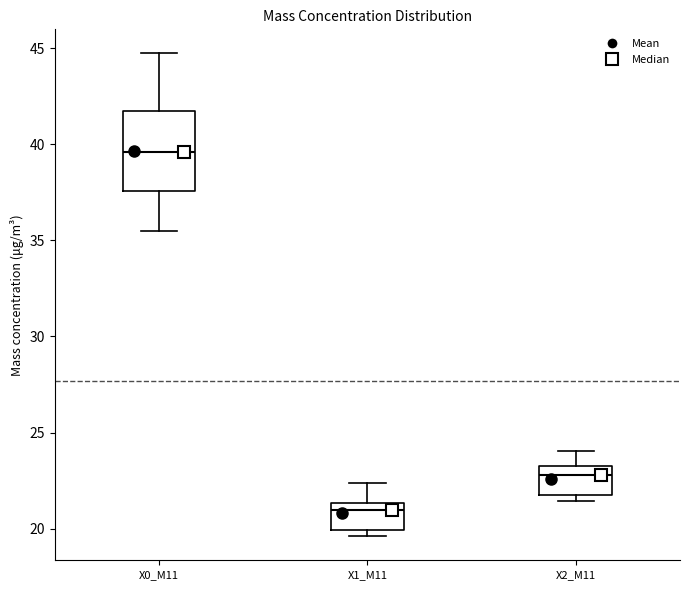

Which box has the lowest median line?

X1_M11